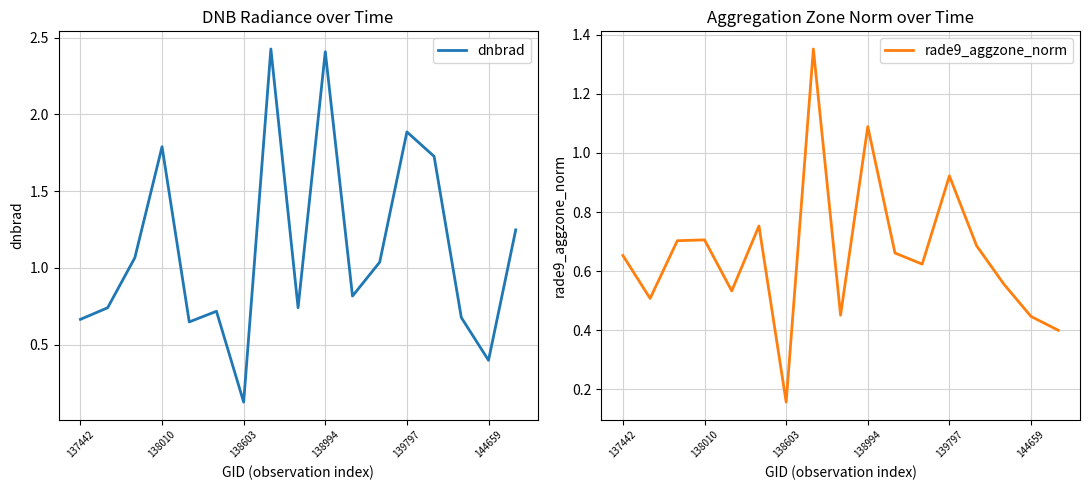

What are all the series names shown in the legend?

dnbrad, rade9_aggzone_norm